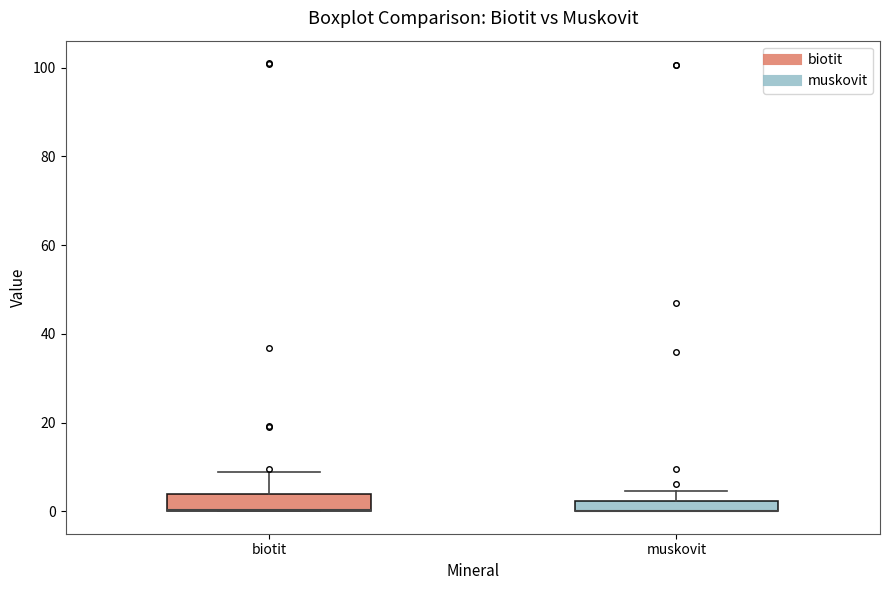

Where is the lower edge of the box for muskovit on the y-axis? The values are not printed on the chart, so give them approximately, as read against the axis.

0